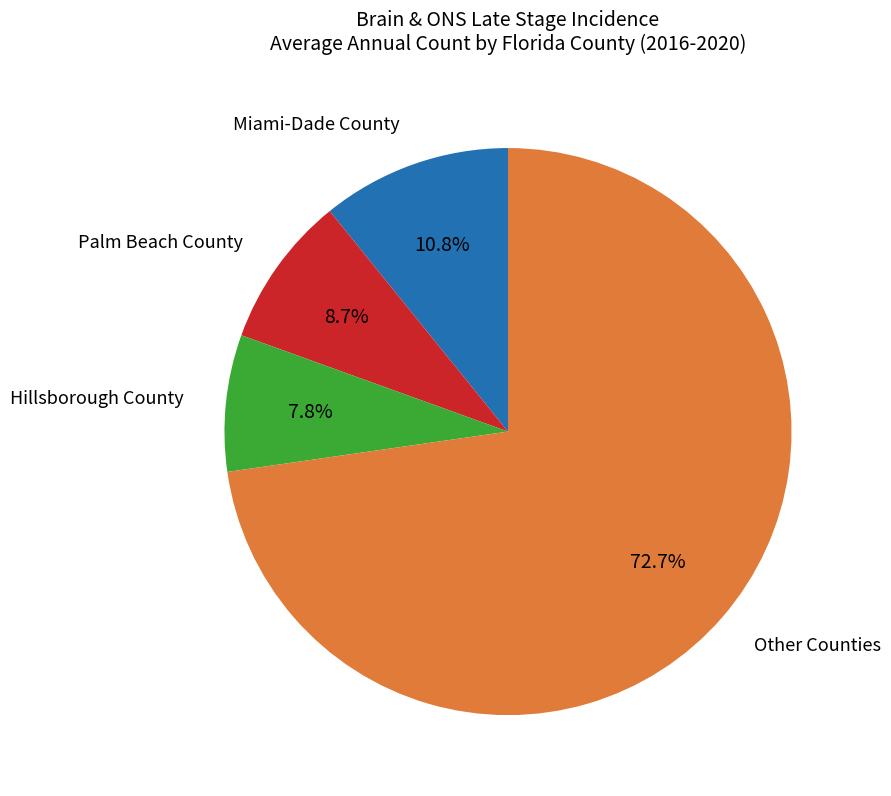

Does any single category account for the majority?

Yes